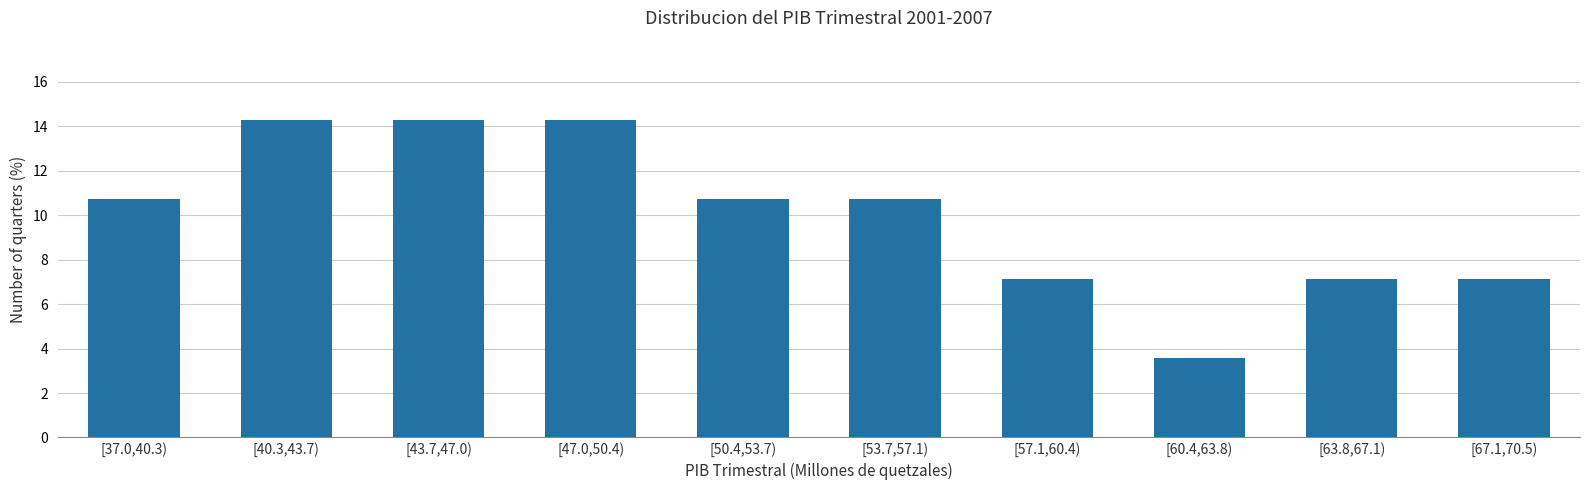

Reading left to right, what are all the values shown in this chart?

10.7	14.3	14.3	14.3	10.7	10.7	7.1	3.6	7.1	7.1